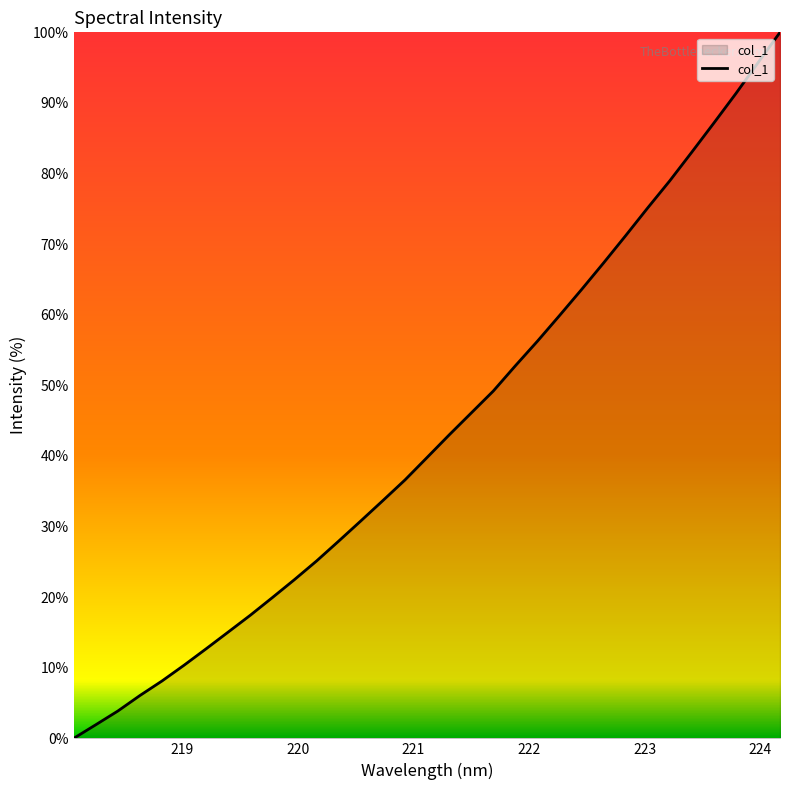

What is the maximum value shown in the chart?

100.0